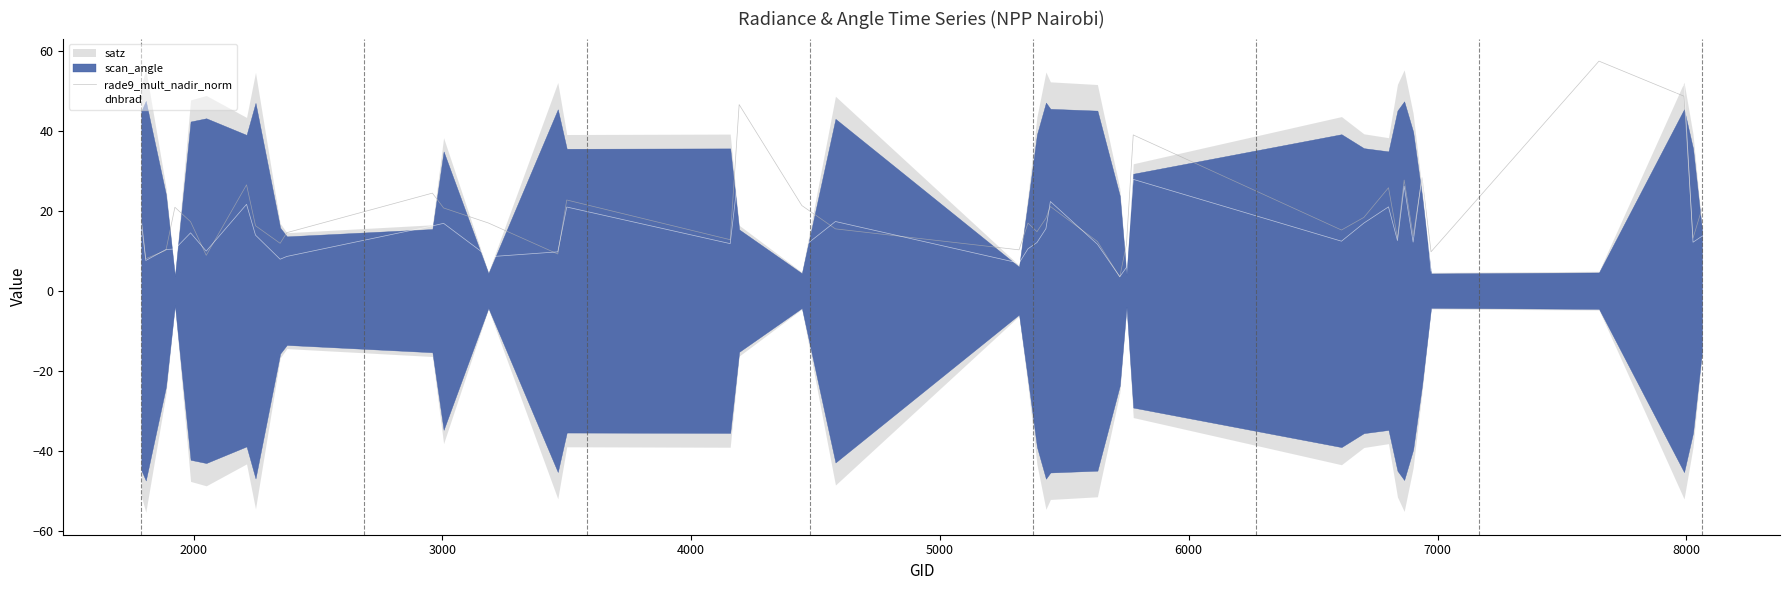

What is the highest value of the rade9_mult_nadir_norm series?

57.4